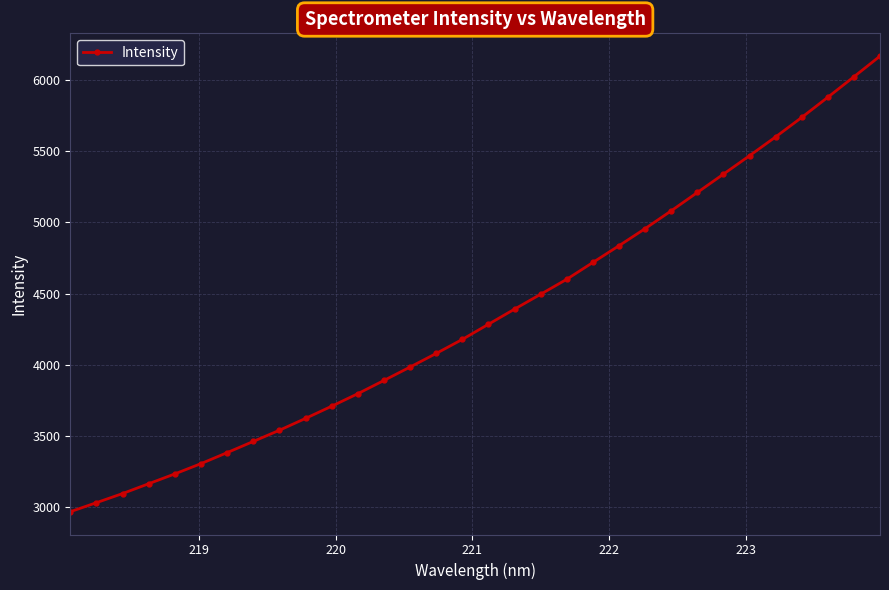

How many lines are shown in the chart?

1